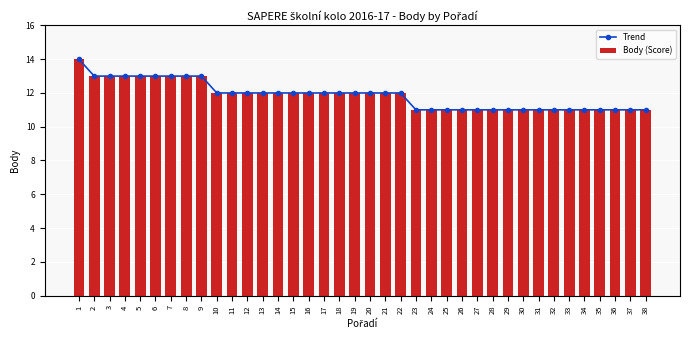

What is the difference between the Trend values at 29 and 18?

1